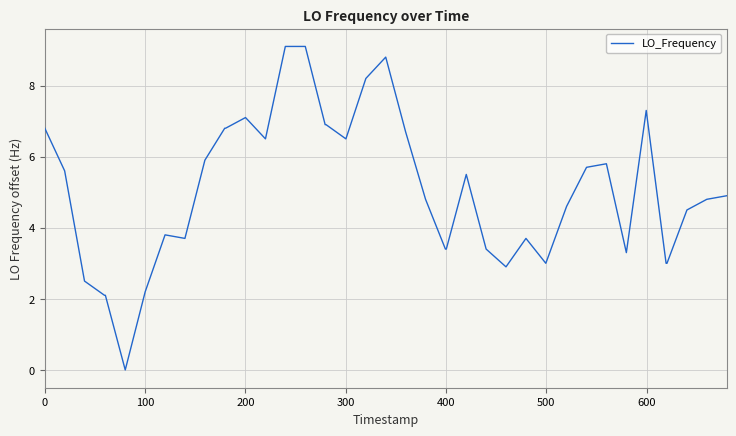

What is the greatest value displayed?

9.1